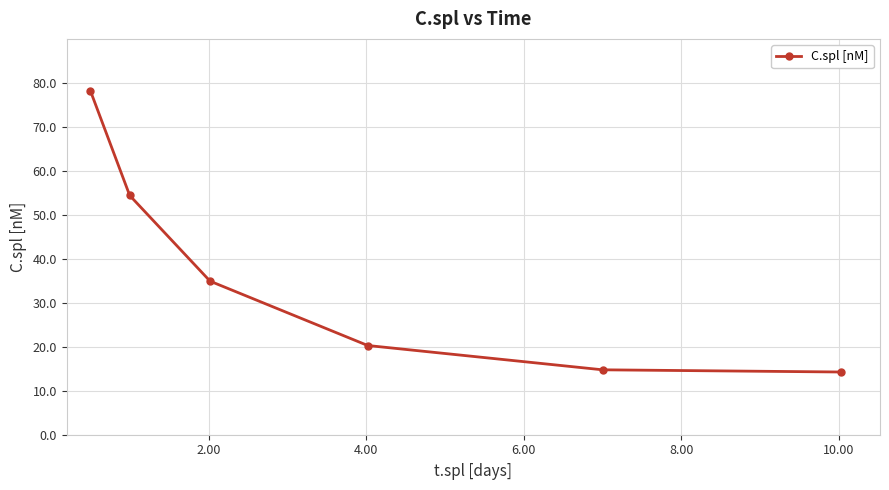

What is the value of the 2nd point from the left?

54.4